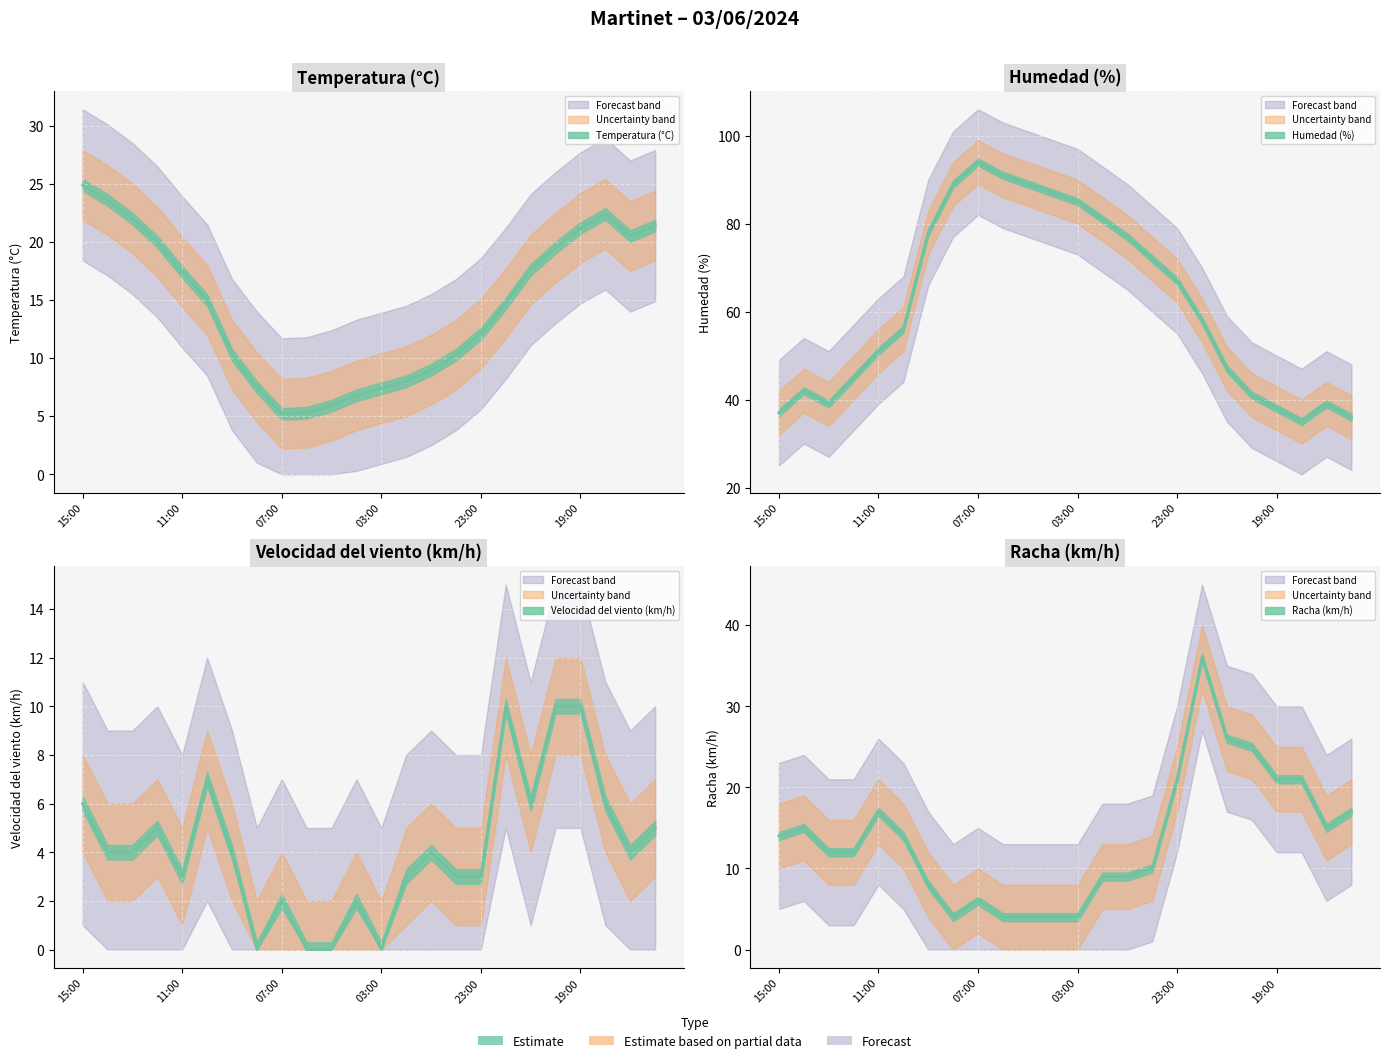

The value of Humedad (%) at 13:00 is 21.4. True or false?

False